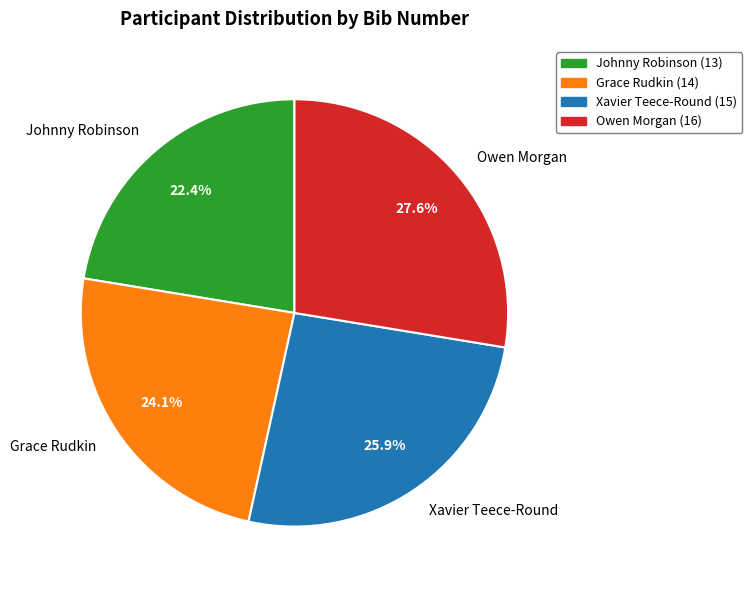

What portion of the pie excludes Johnny Robinson?

77.6%